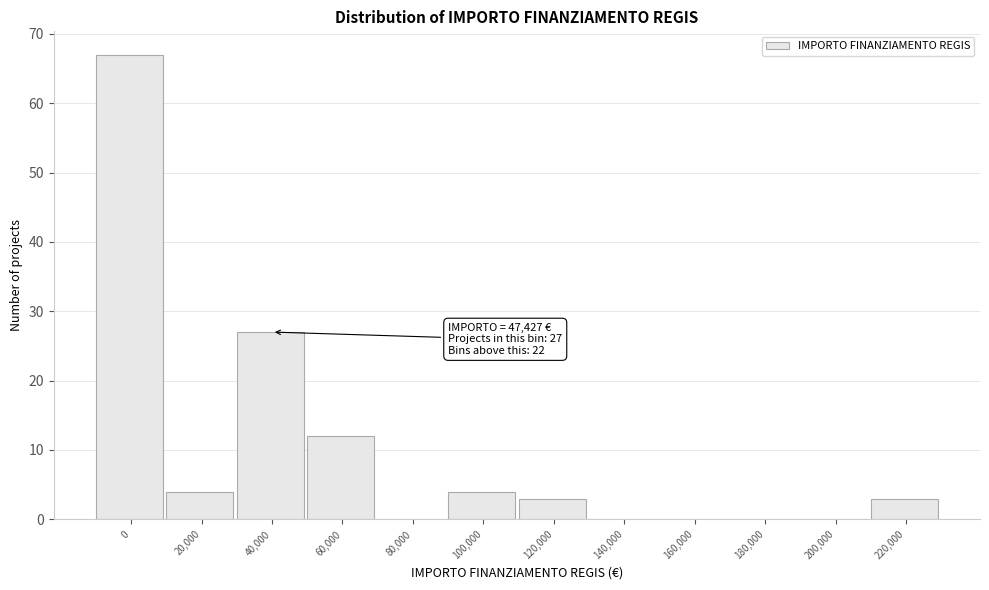

Reading right to left, transcribe all the data shown in this chart.

220,000=3	200,000=0	180,000=0	160,000=0	140,000=0	120,000=3	100,000=4	80,000=0	60,000=12	40,000=27	20,000=4	0=67